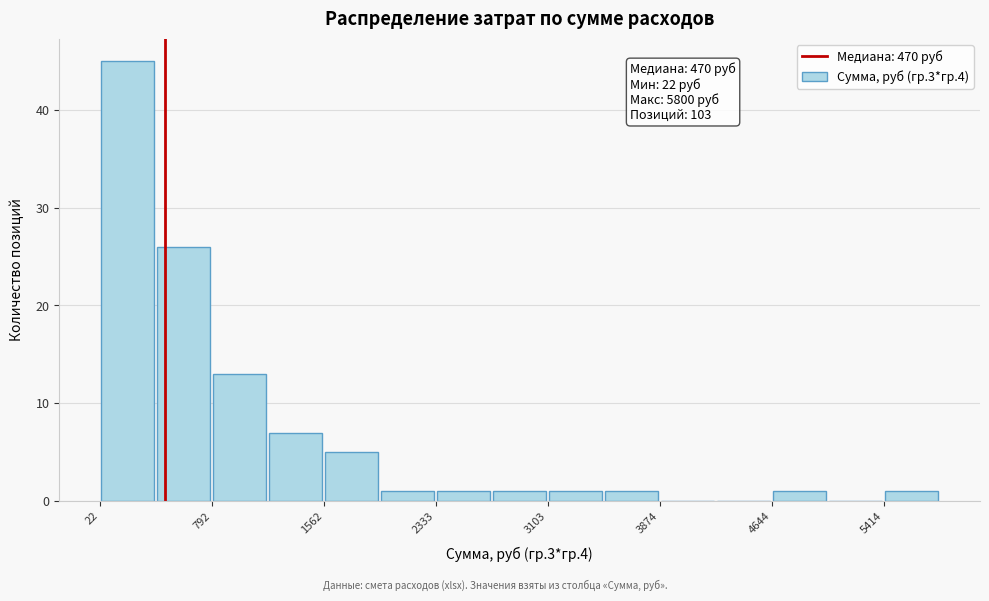

Around what value on the x-axis is the tallest bar? Give the approximate position of its centre, as read against the axis.

200